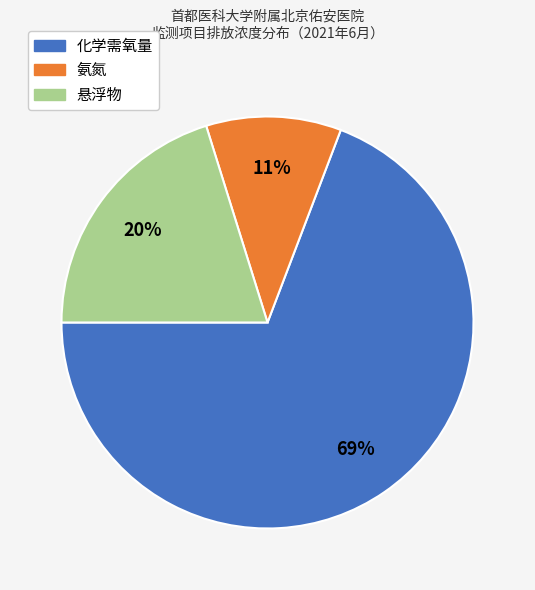

Does any single category account for the majority?

Yes